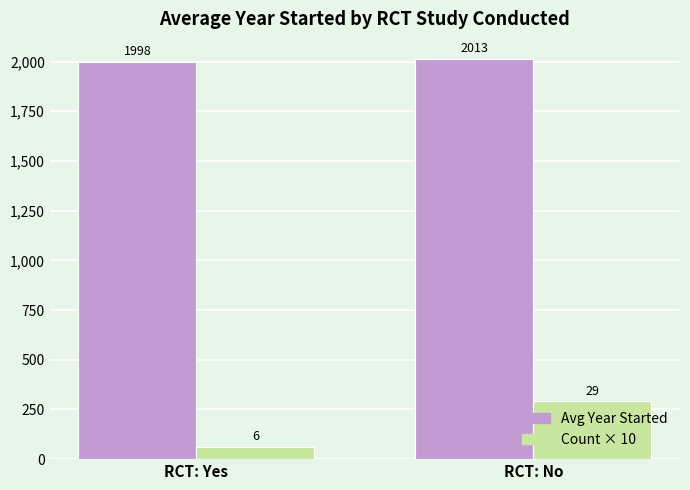

What position from the left is RCT: No?

2